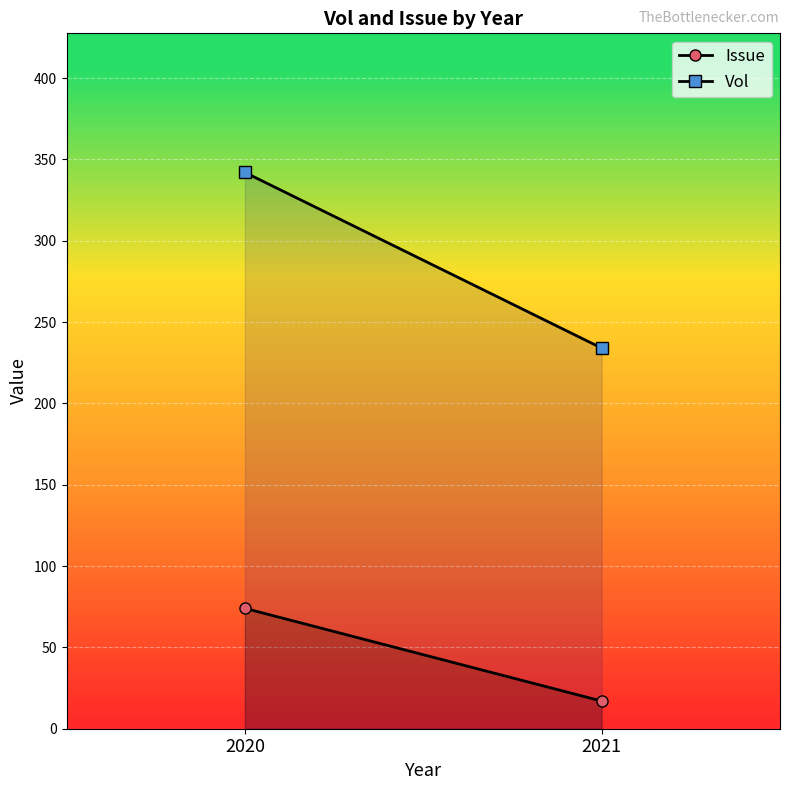

Which category has the highest value in the Issue series?

2020